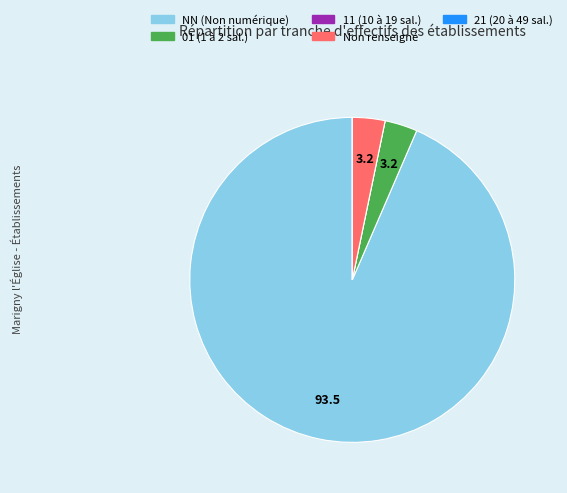

Is there any slice that represents more than half of the pie?

Yes